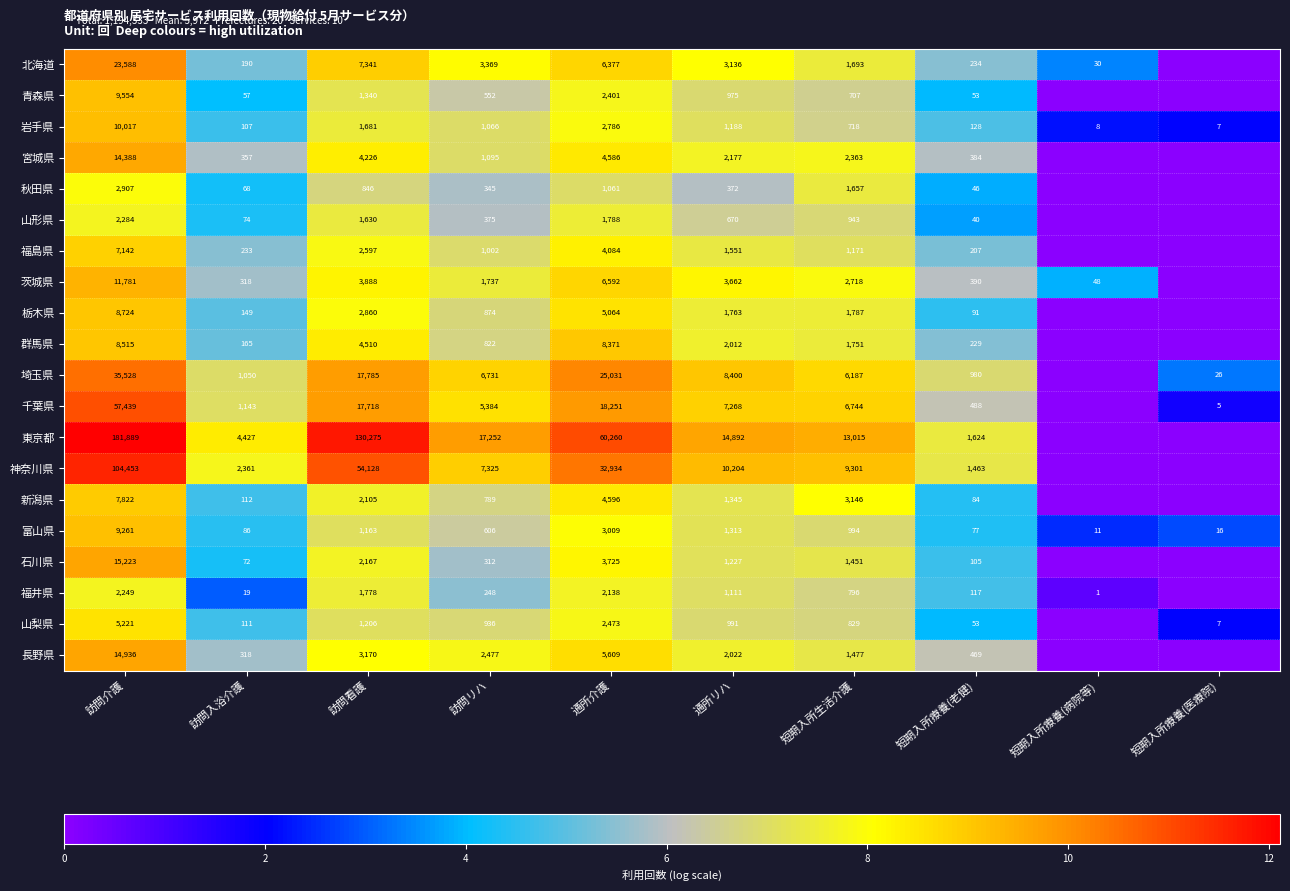

What is the lowest value of the 岩手県 series?

7